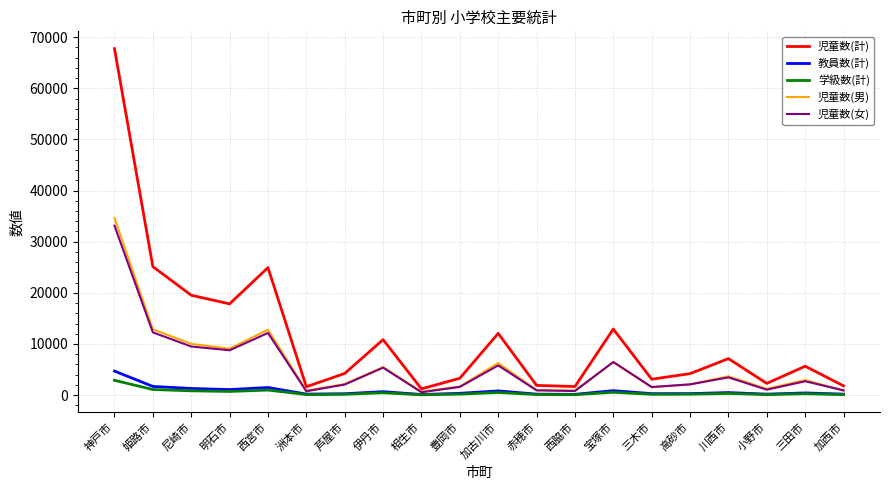

Is it true that 児童数(男) equals 17960 at 姫路市?

False